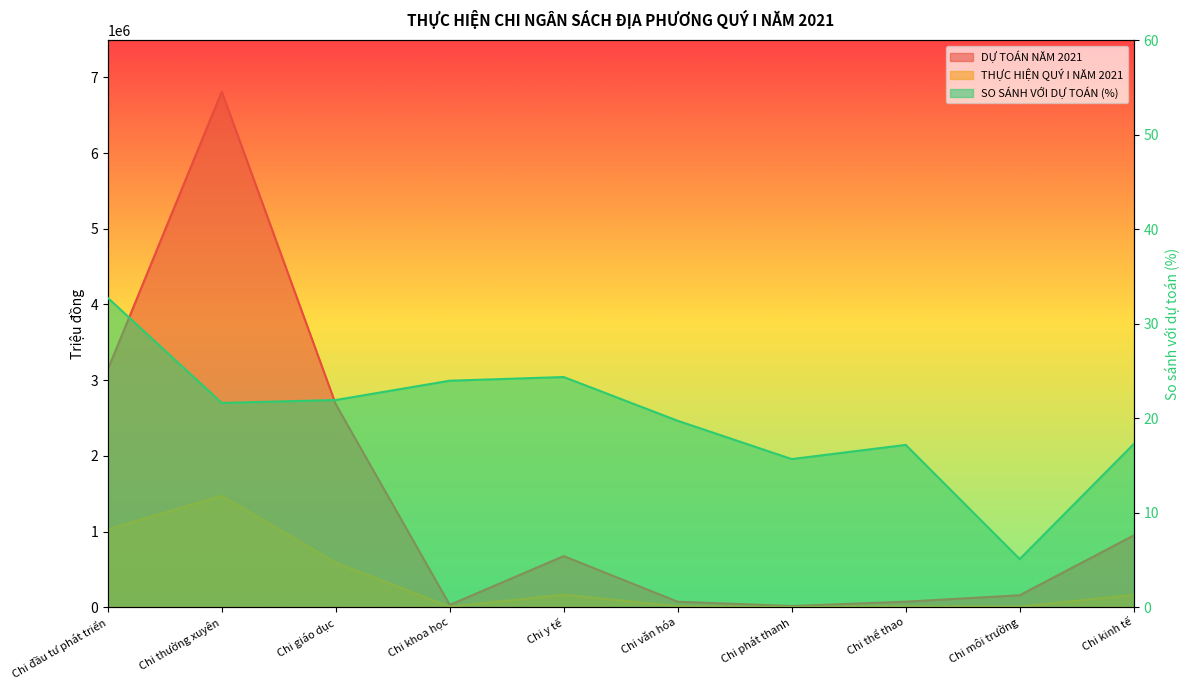

Count the number of data series in this chart.

3